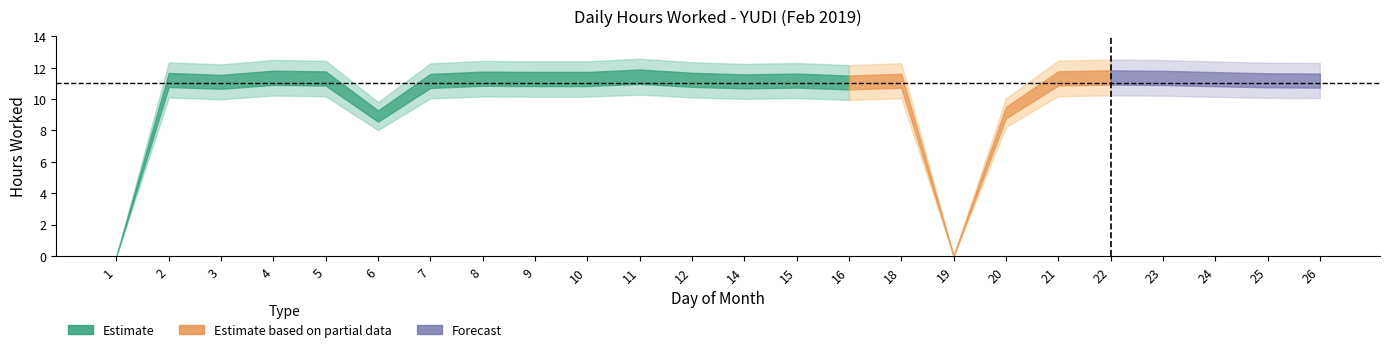

At which category does the data reach its first local peak?

2